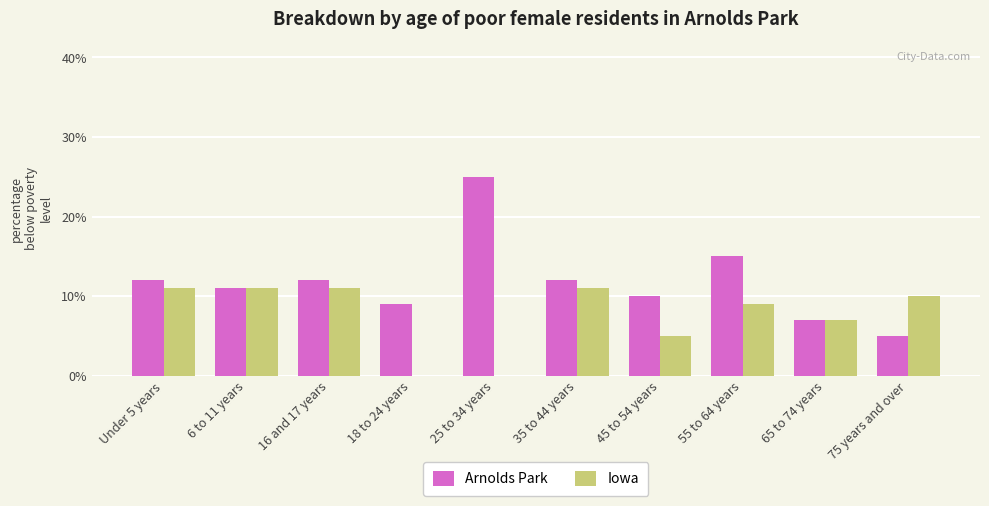

How many data points does each series have?

10